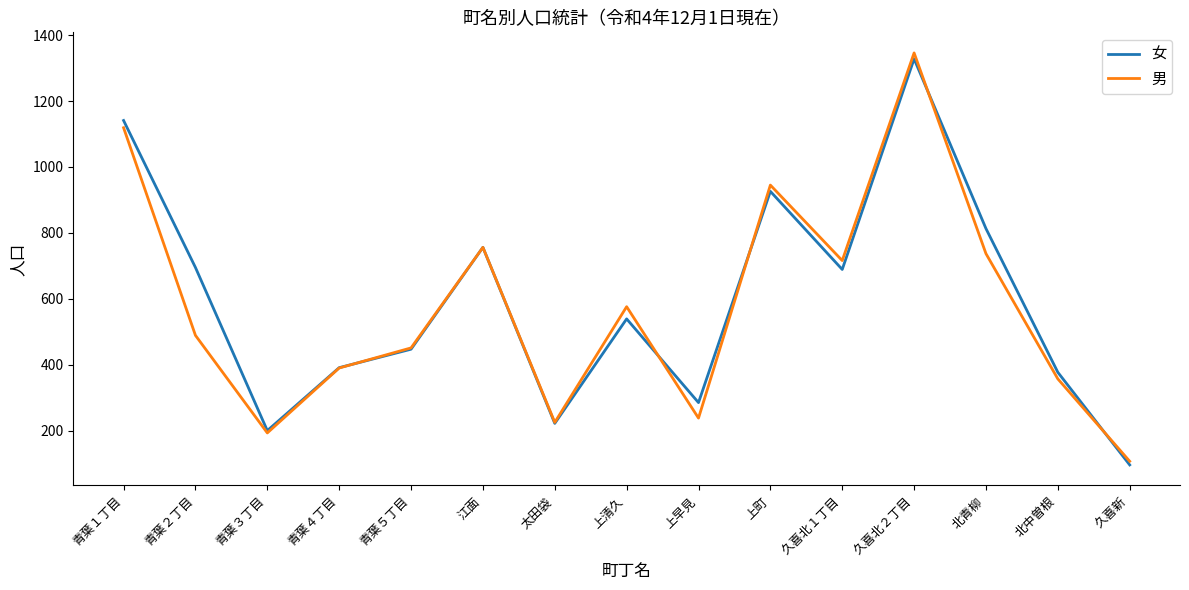

What is the smallest value displayed?

96